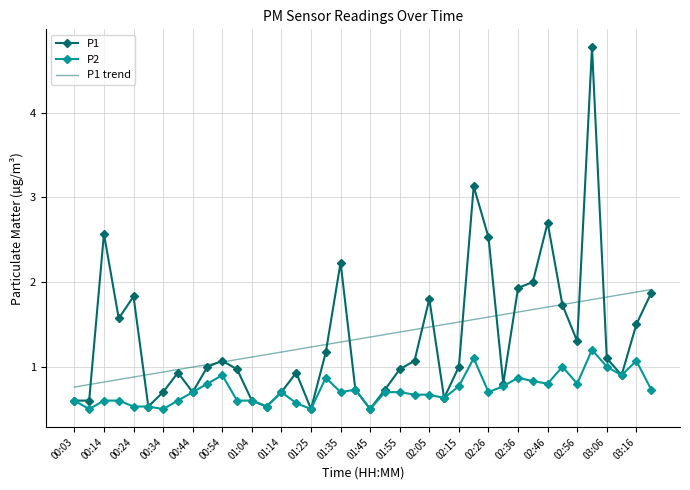

Rank the series by their maximum value, from highest to lowest.

P1, P1 trend, P2